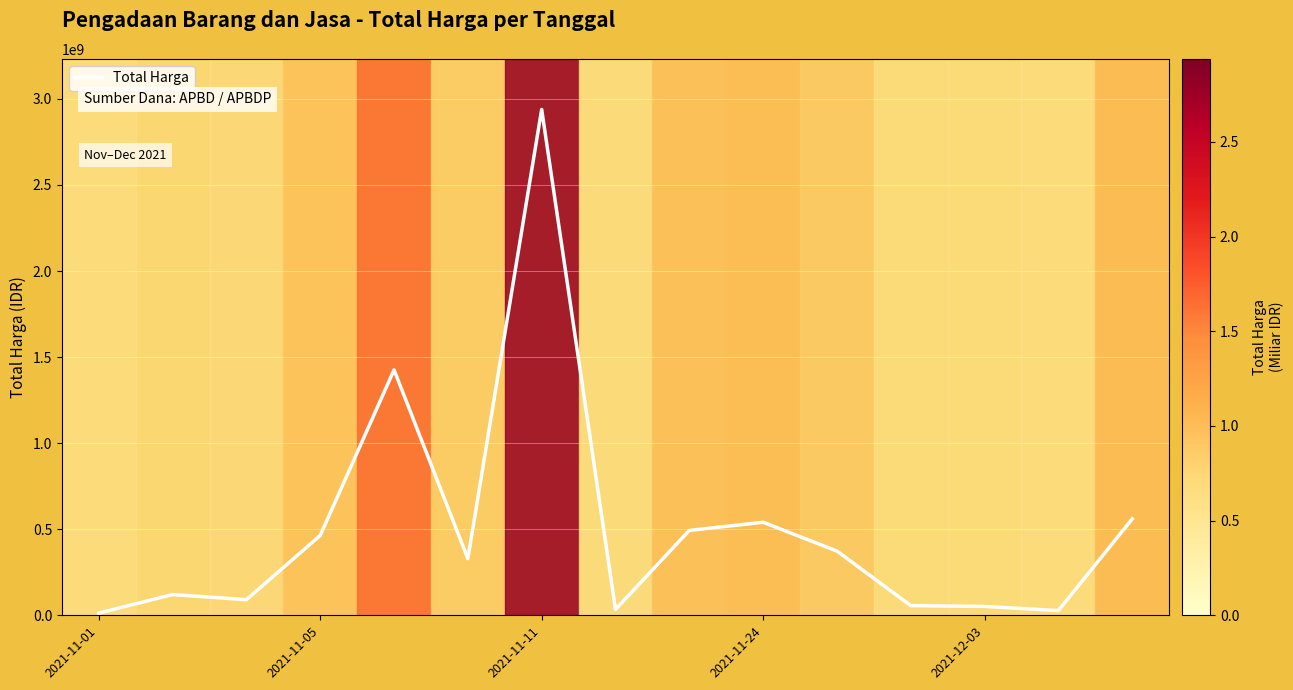

What is the difference between the maximum and minimum values?

2926175740